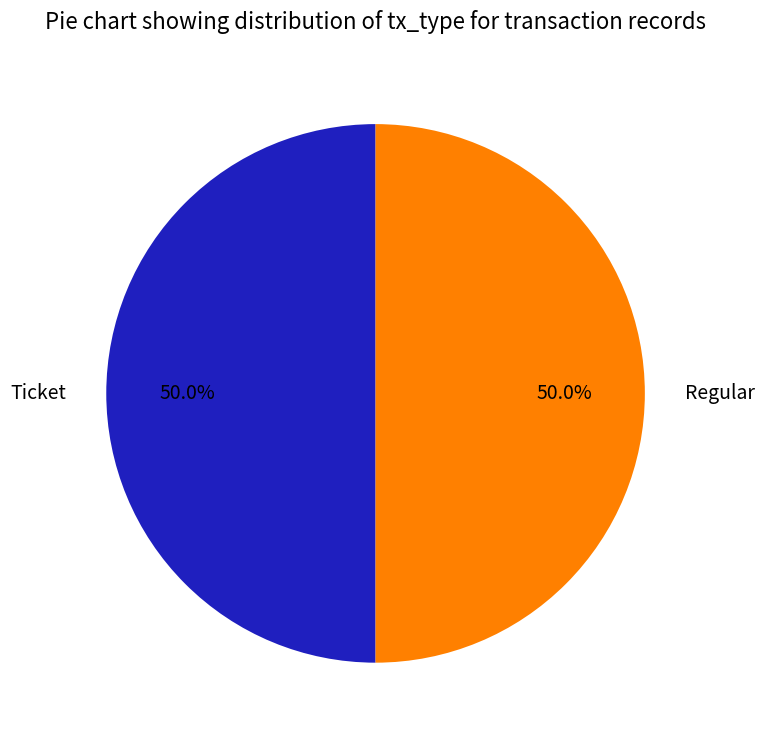

To the nearest percent, what is the combined percentage of Ticket and Regular?

100%